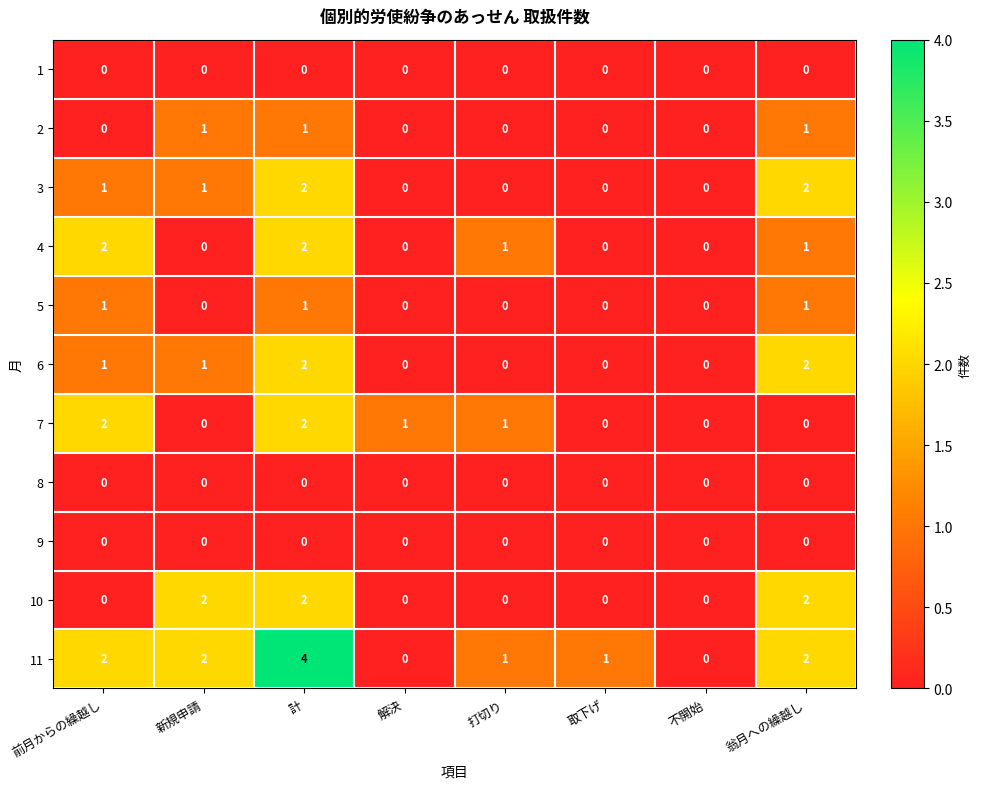

How many series are shown in this chart?

11